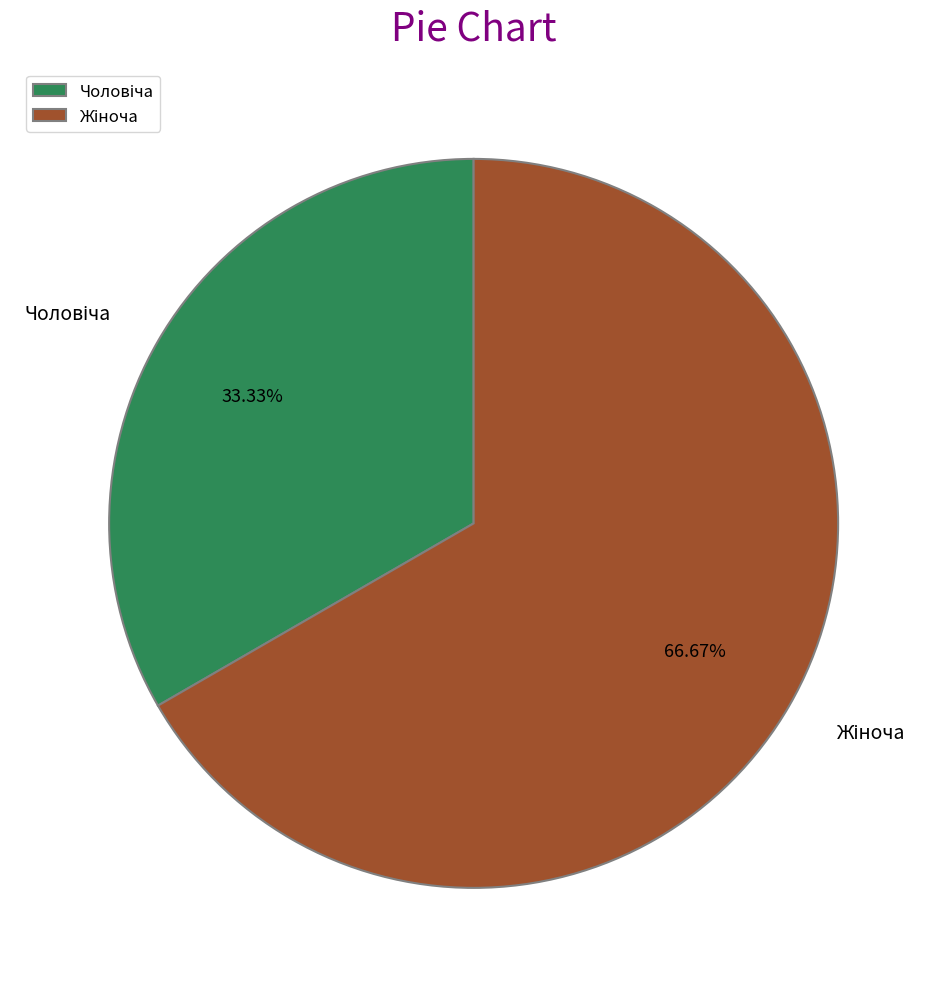

To the nearest percent, what is the average slice percentage?

50%